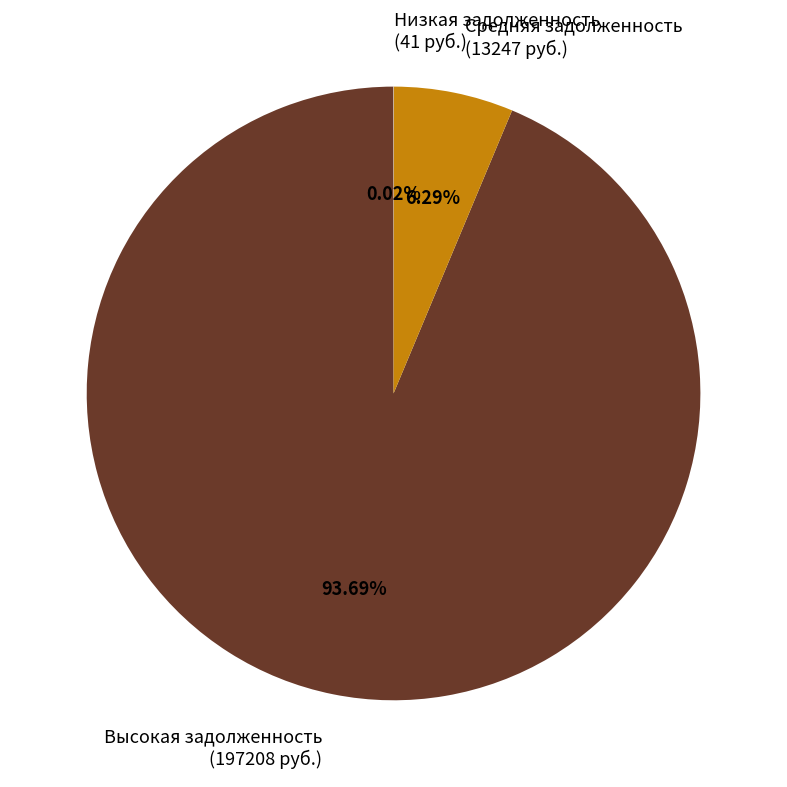

To the nearest percent, what is the average slice percentage?

33%